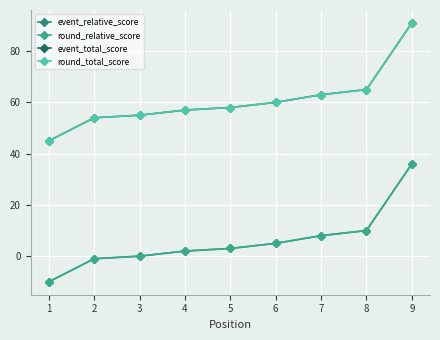

How many lines are shown in the chart?

4